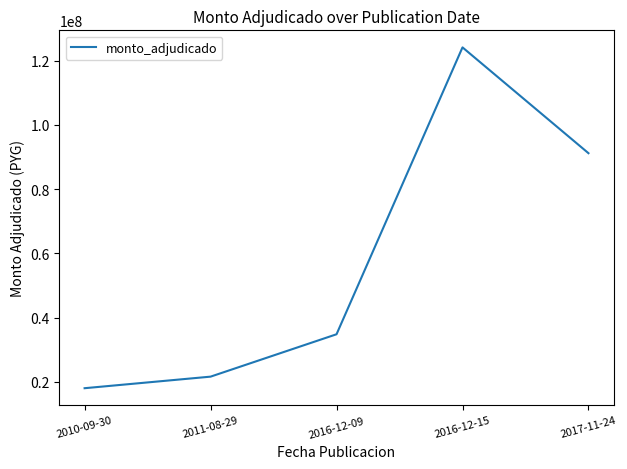

How many lines are shown in the chart?

1